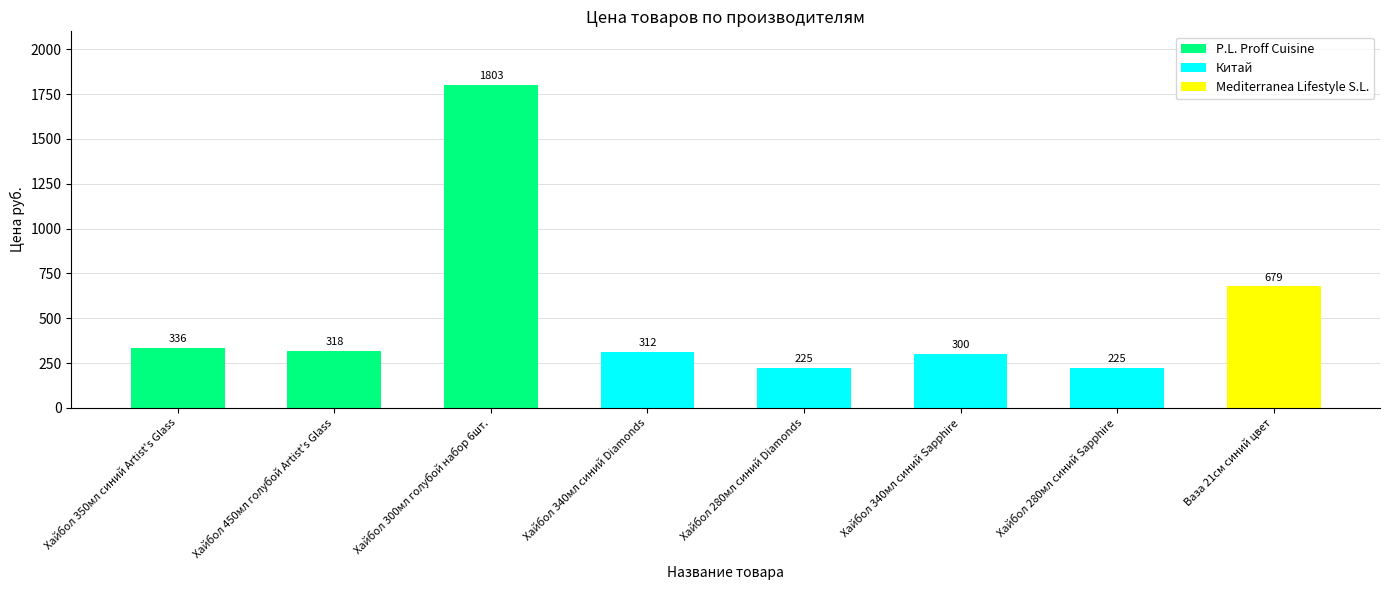

What is the smallest value displayed?

225